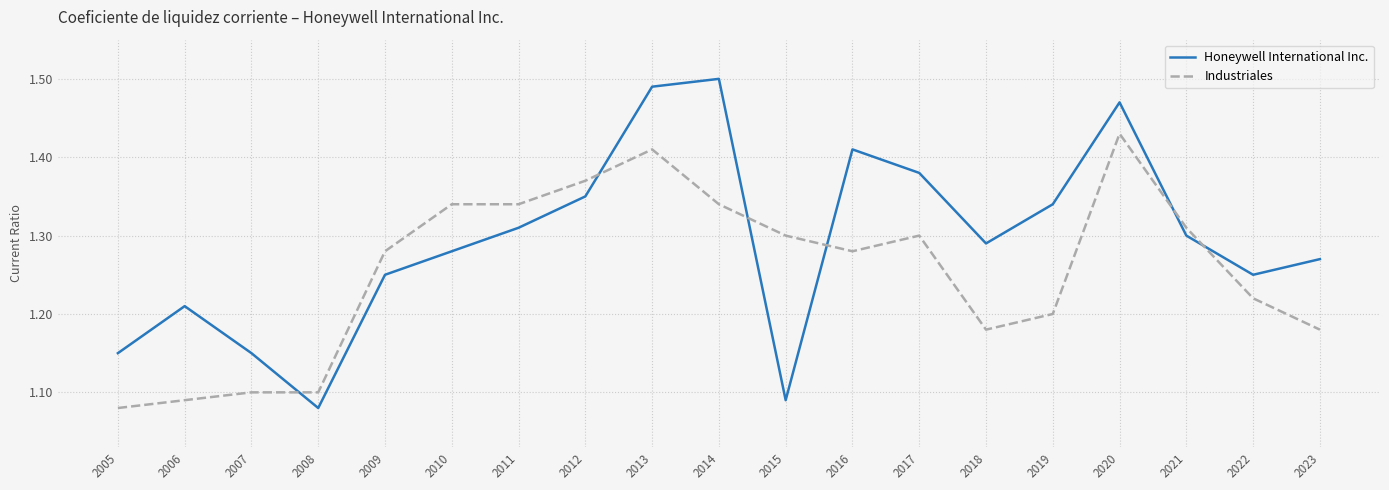

Which category has the highest value in the Industriales series?

2020